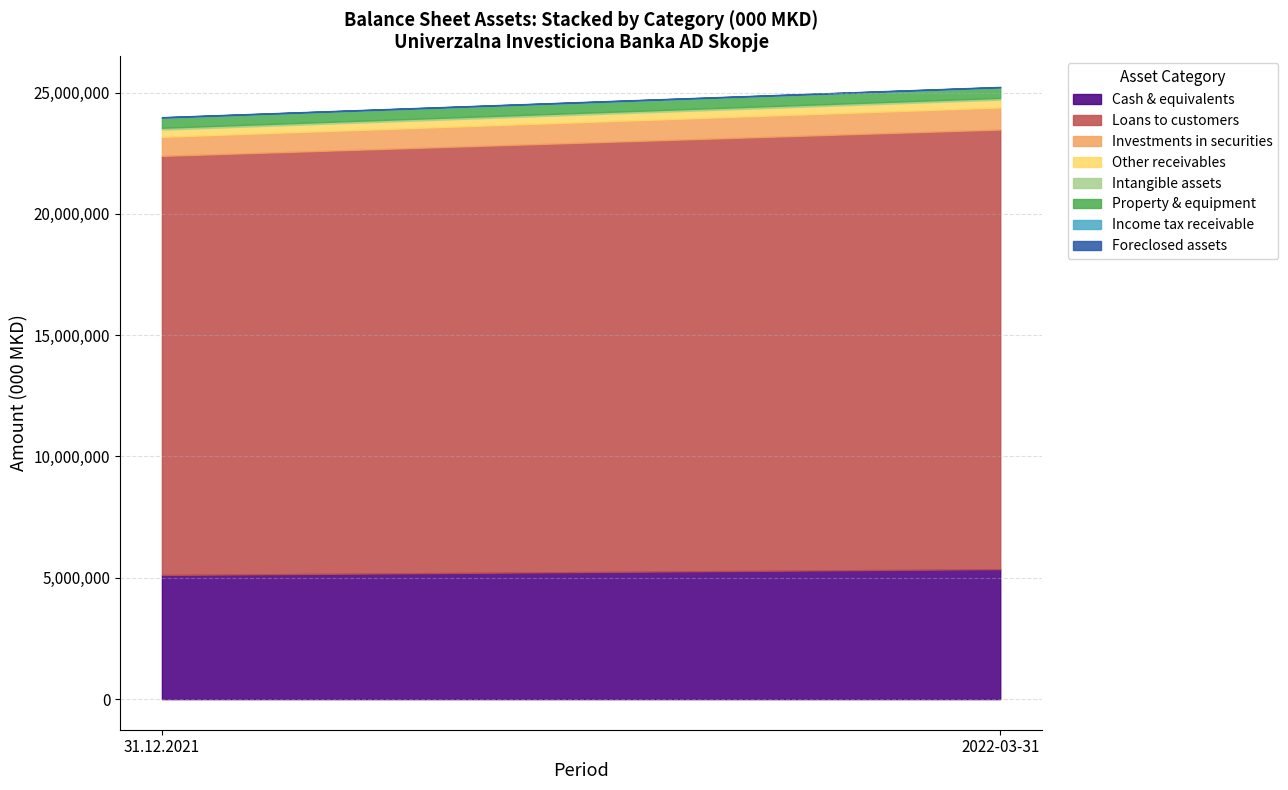

What is the smallest value displayed?

10367